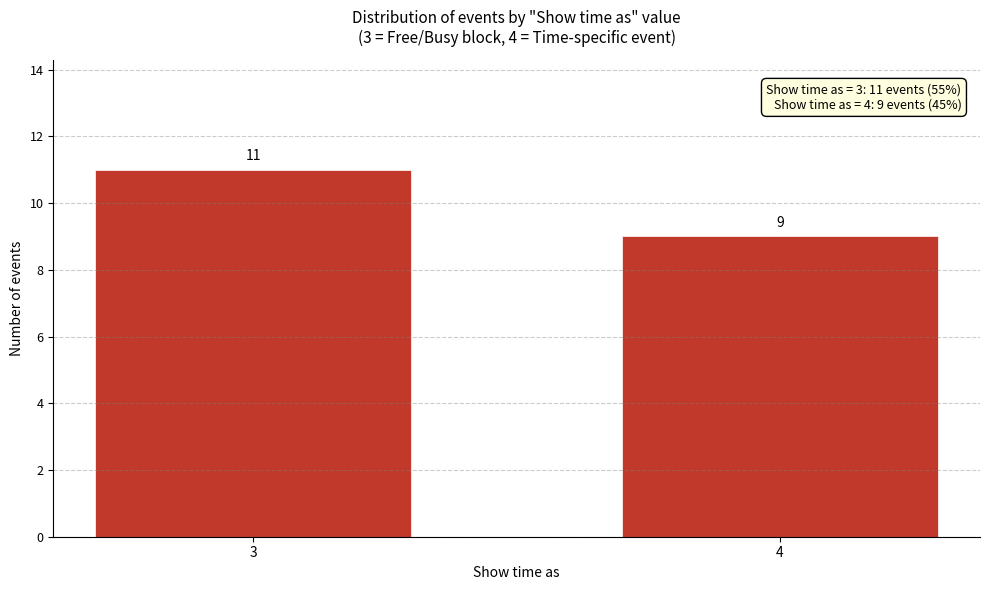

Reading left to right, extract all data points from this chart.

3=11	4=9